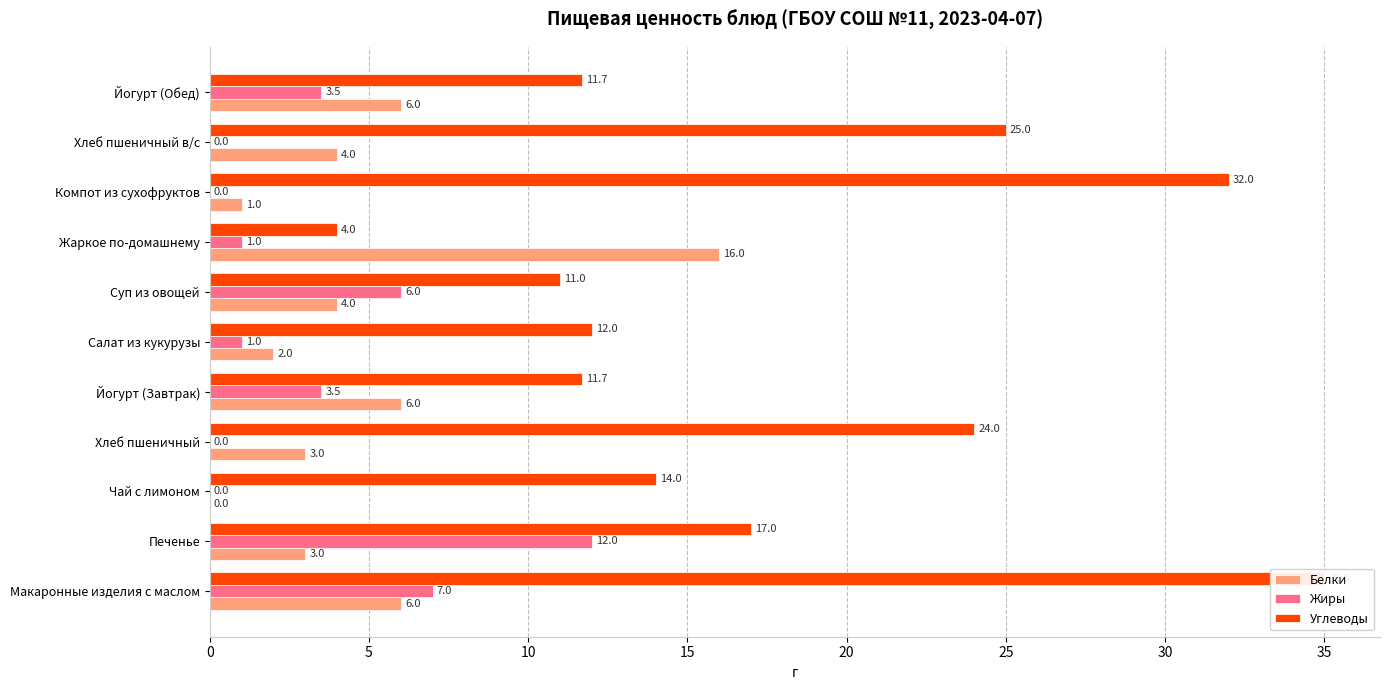

What are all the series names shown in the legend?

Белки, Жиры, Углеводы